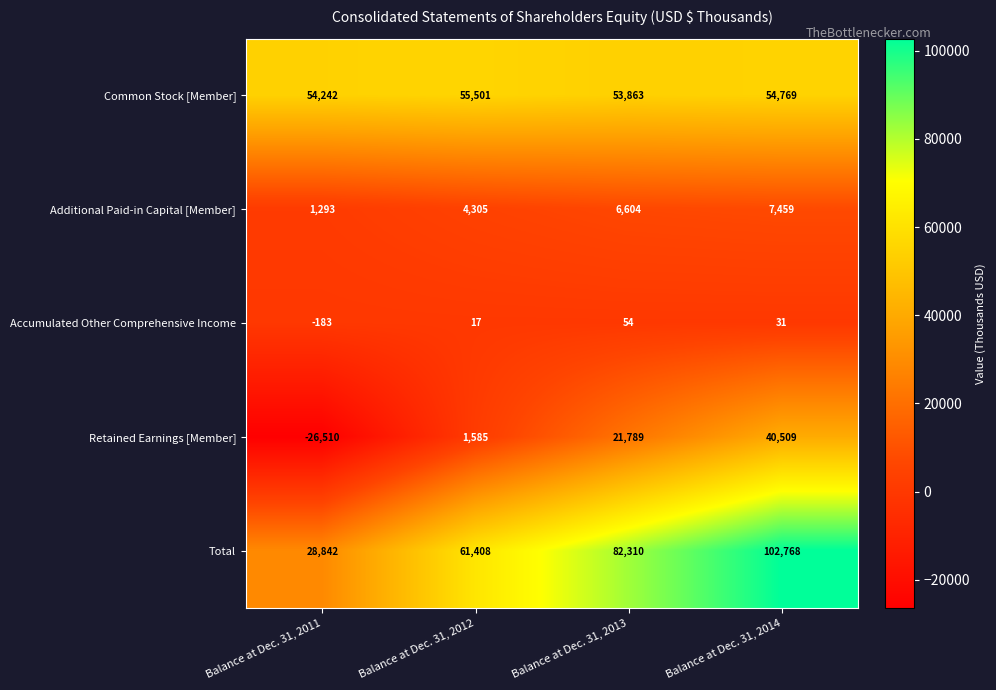

Is it true that Accumulated Other Comprehensive Income equals 31 at Balance at Dec. 31, 2014?

True